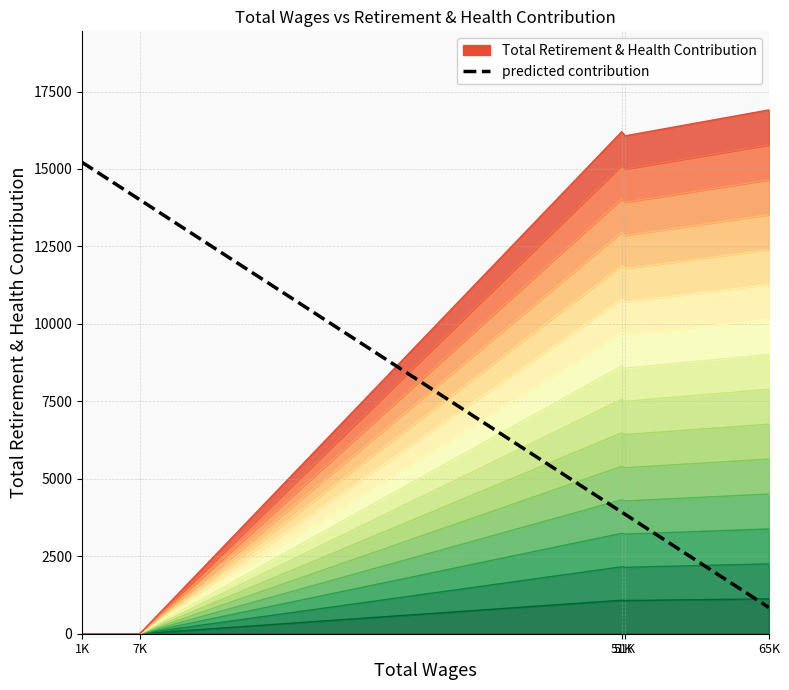

Between 1K and 65K, which is larger?

1K